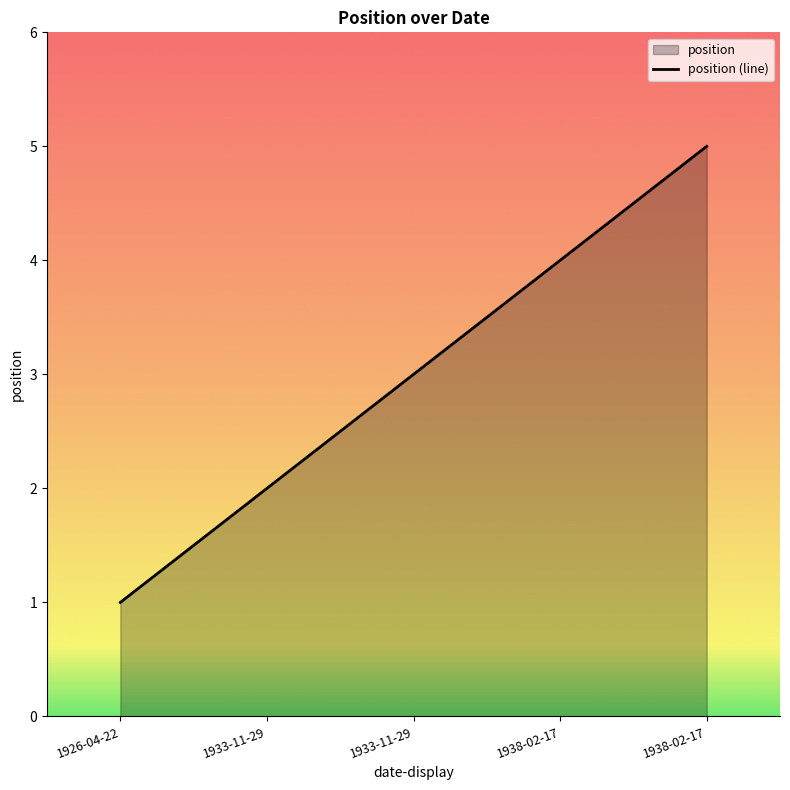

Between 1933-11-29 and 1938-02-17, which is larger?

1938-02-17